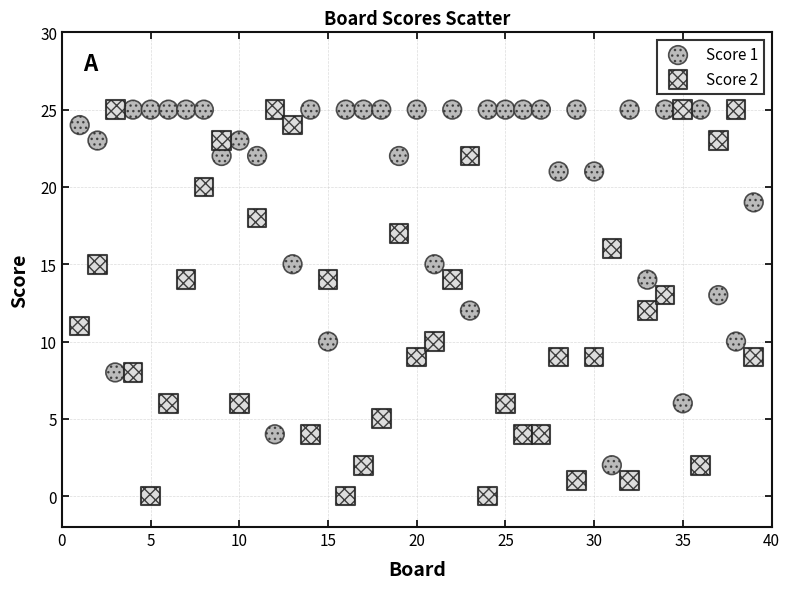

Which series has the largest Y range (max minus min)?

Score 2